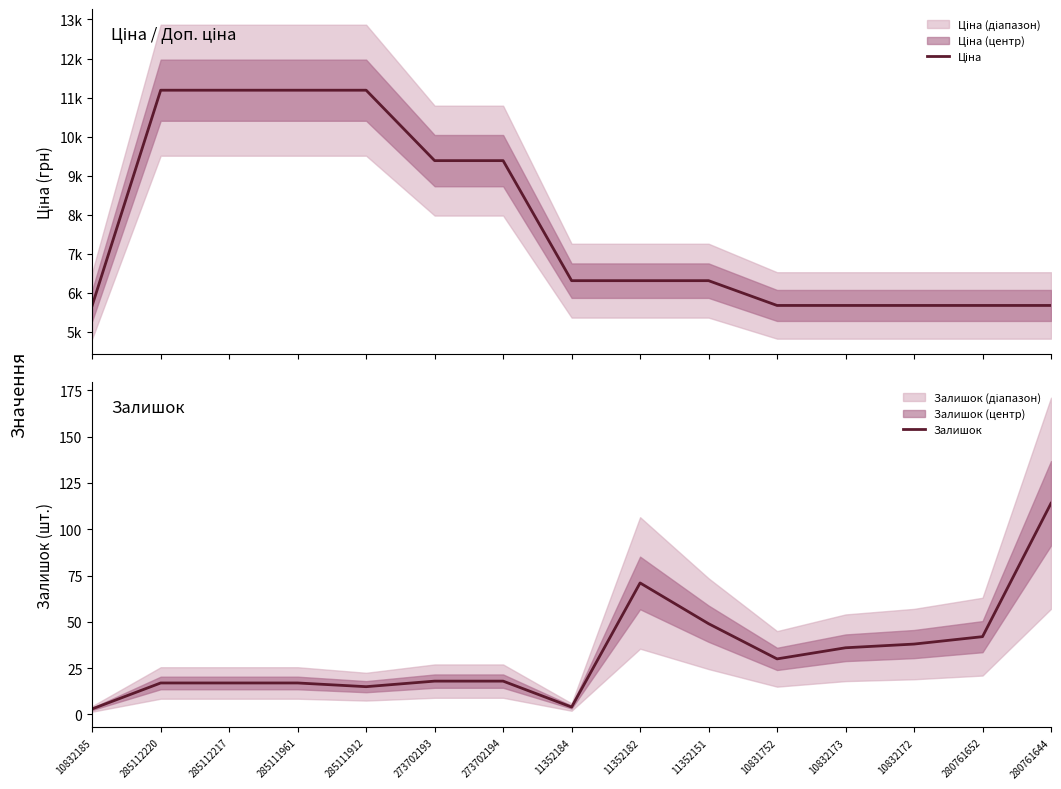

At which label does Ціна first exceed 6308?

285112220